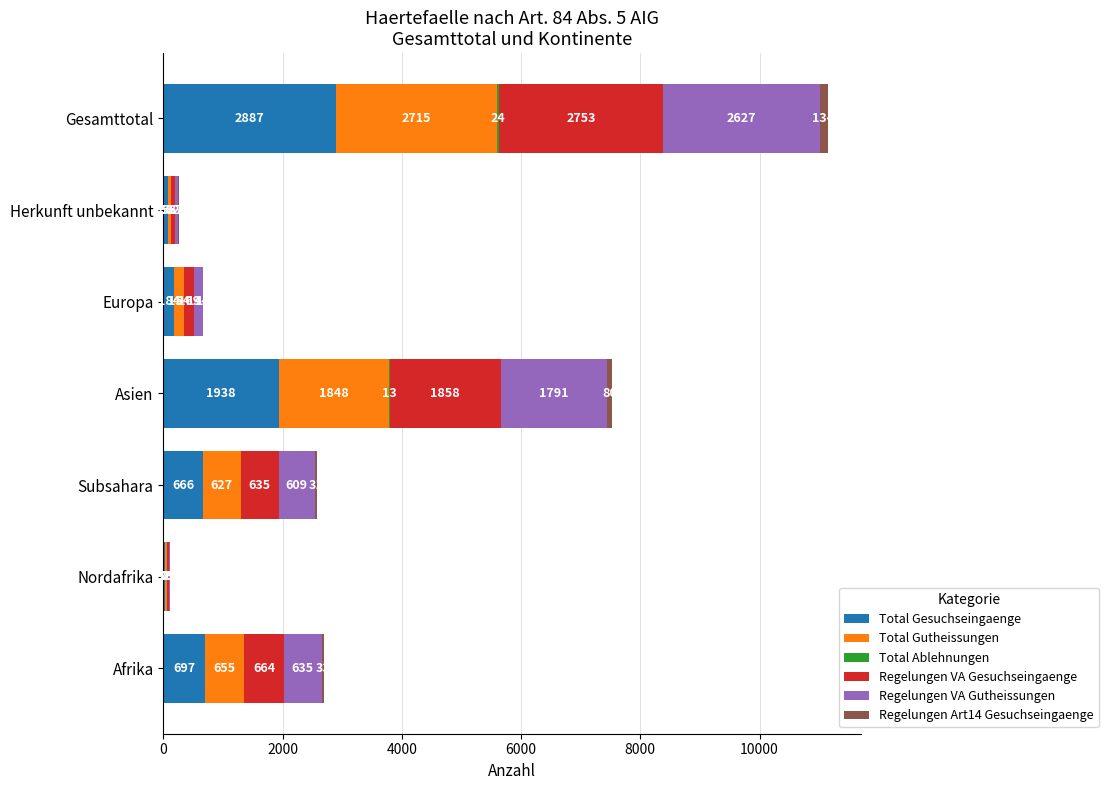

What is the total value across all series at Afrika?

2689